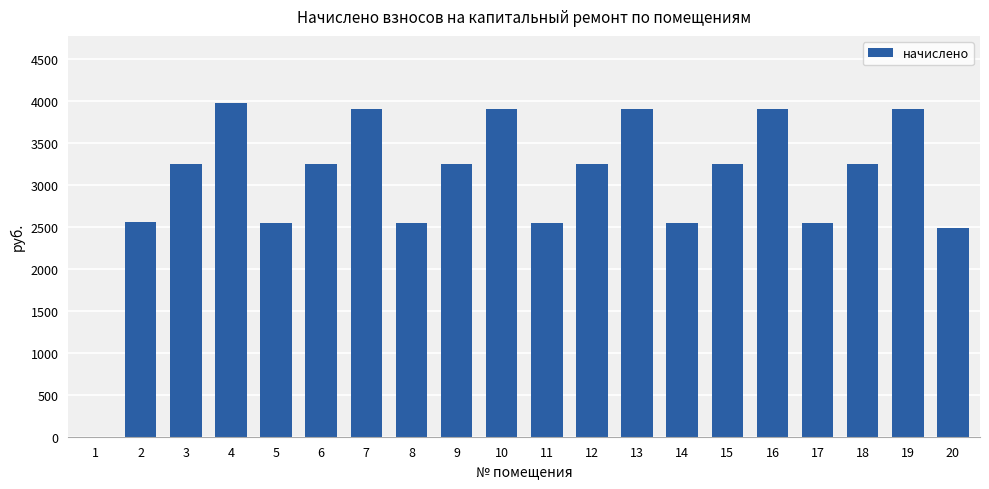

At which label is the value closest to 1990?

20